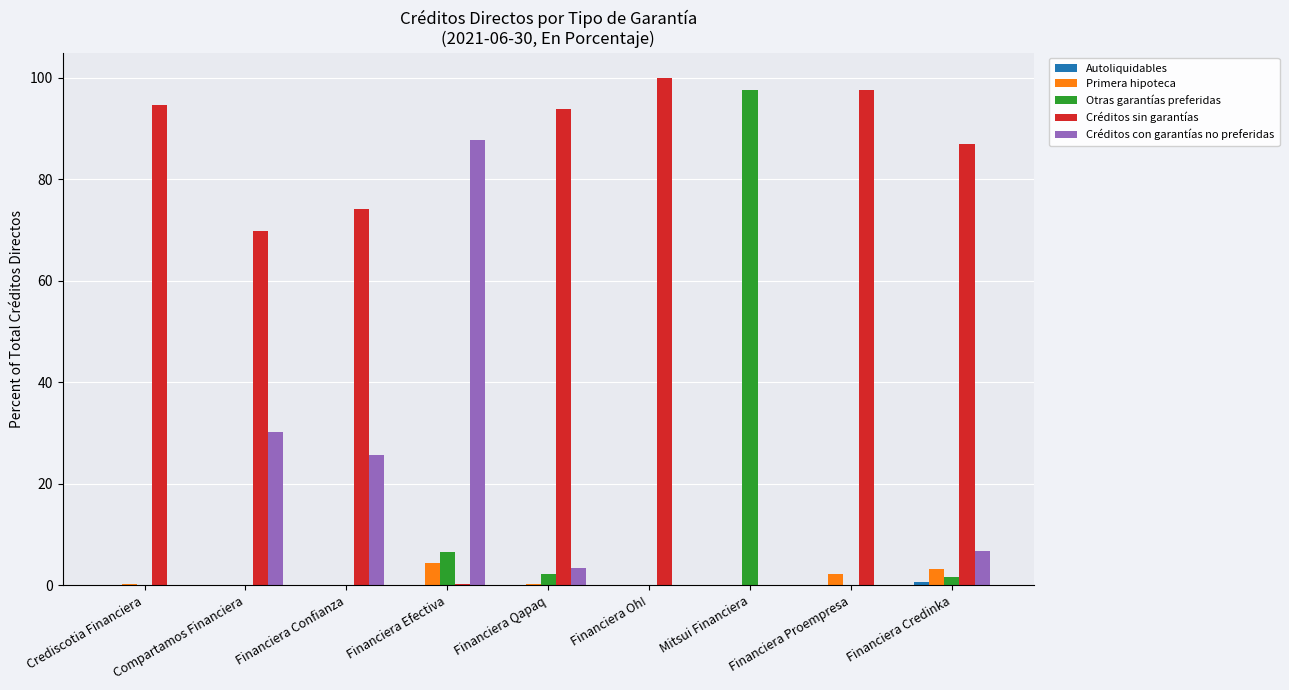

Is it true that Créditos con garantías no preferidas equals 0.0 at Mitsui Financiera?

True